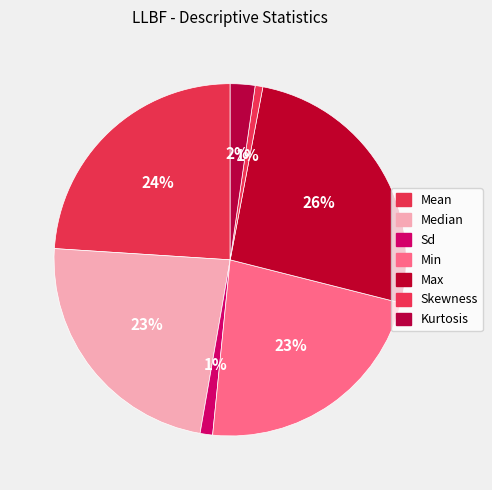

To the nearest percent, what is the difference between the Median and Max slice percentages?

3%